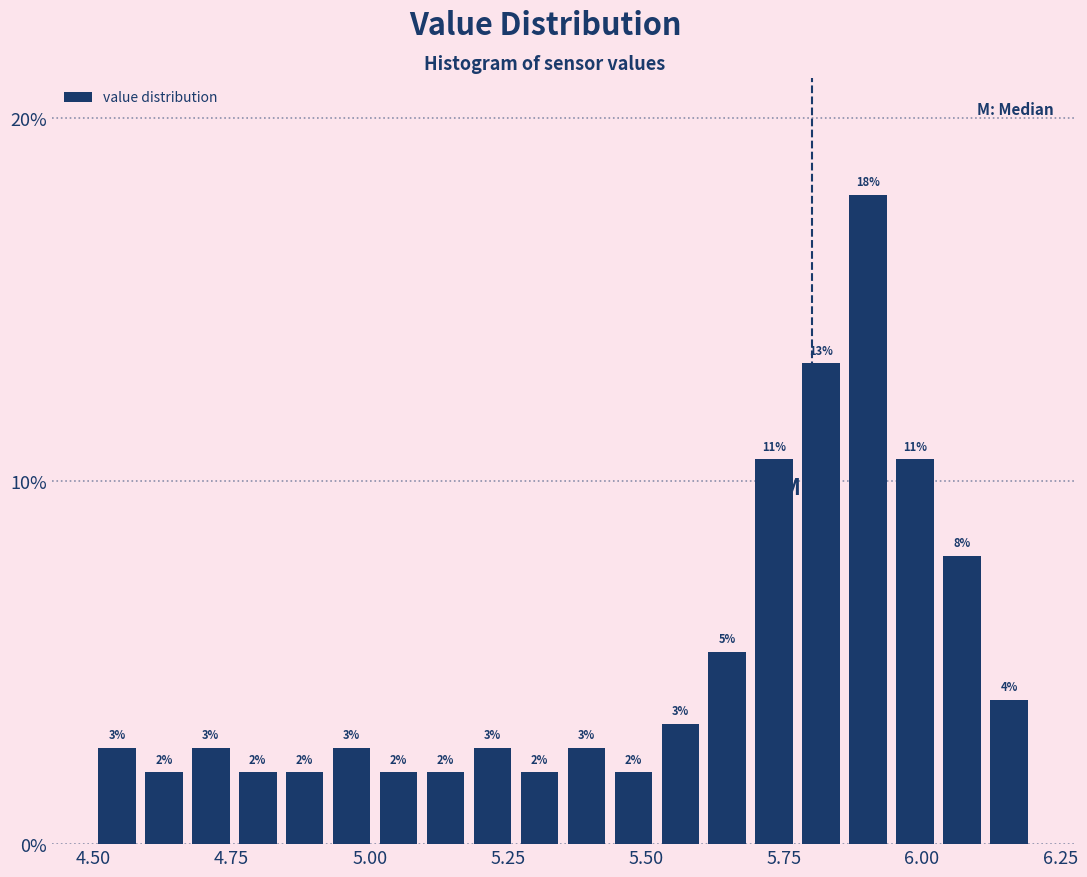

Read against the x-axis, roughly where is the centre of the tallest bar?

5.90